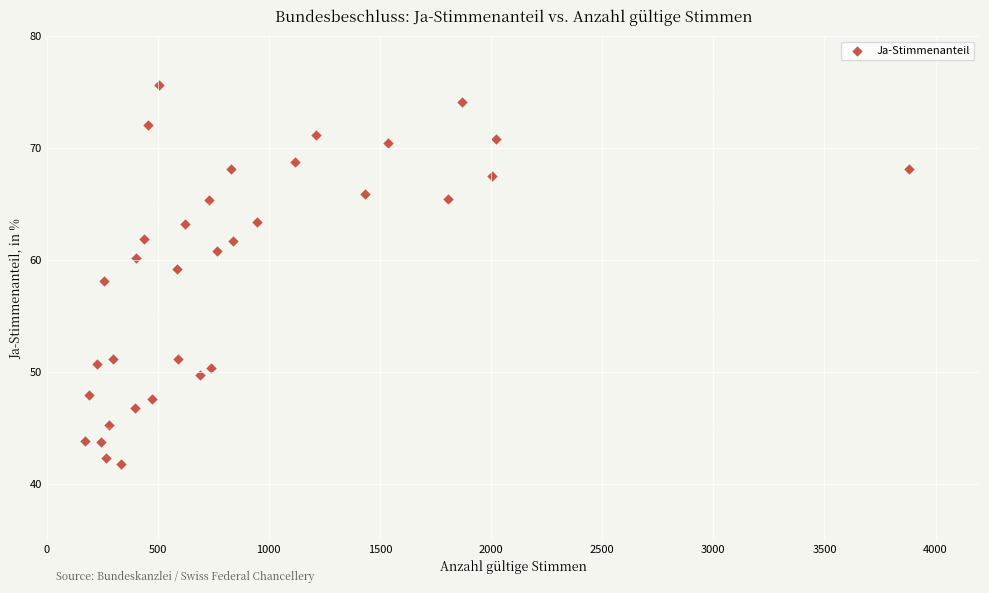

What is the range of Y values (max minus min)?

33.9